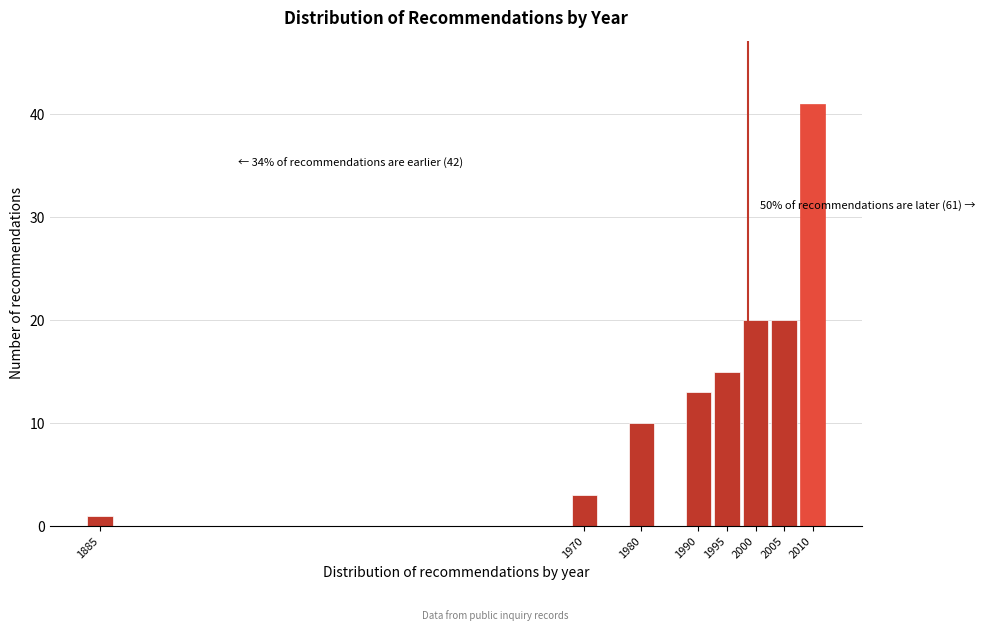

Reading left to right, list all the values displayed in this chart.

1	3	10	13	15	20	20	41